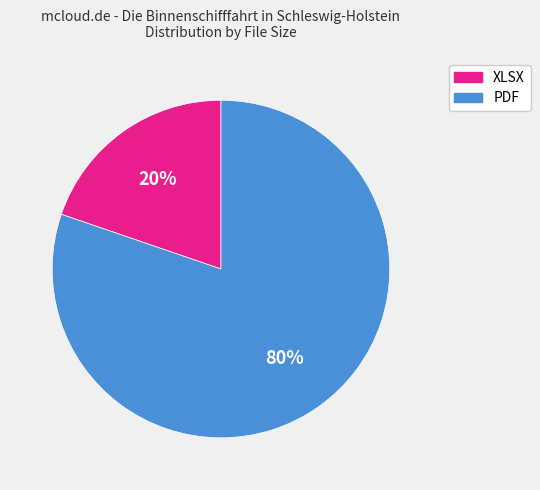

To the nearest percent, what percentage of the pie is XLSX?

20%